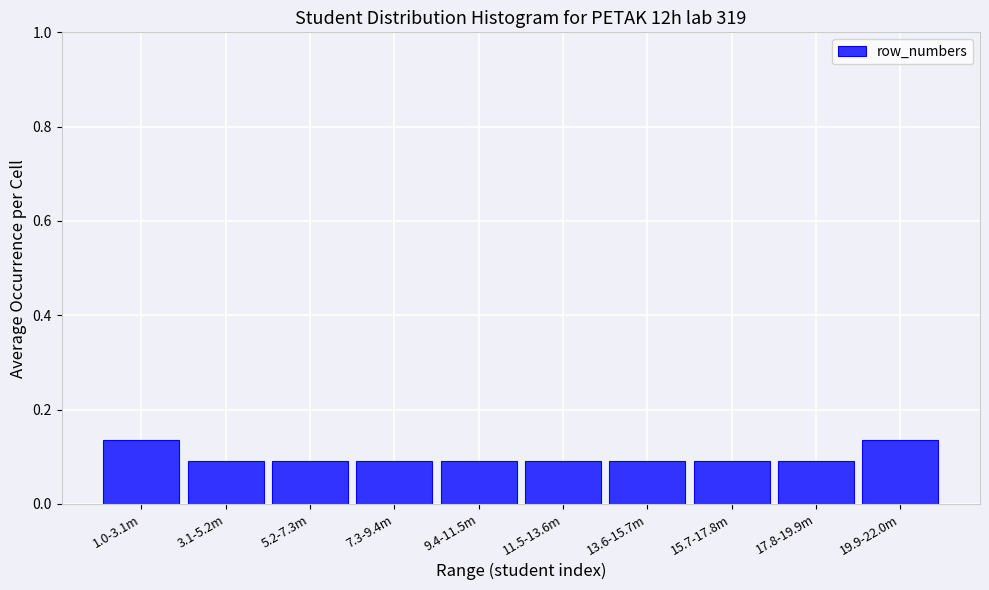

How many values are between 0 and 1?

10